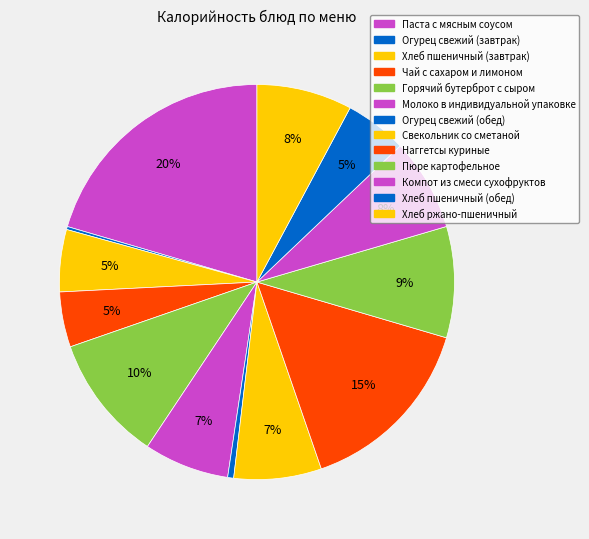

Combined, what portion of the pie is Компот из смеси сухофруктов and Огурец свежий (обед)?

8.0%